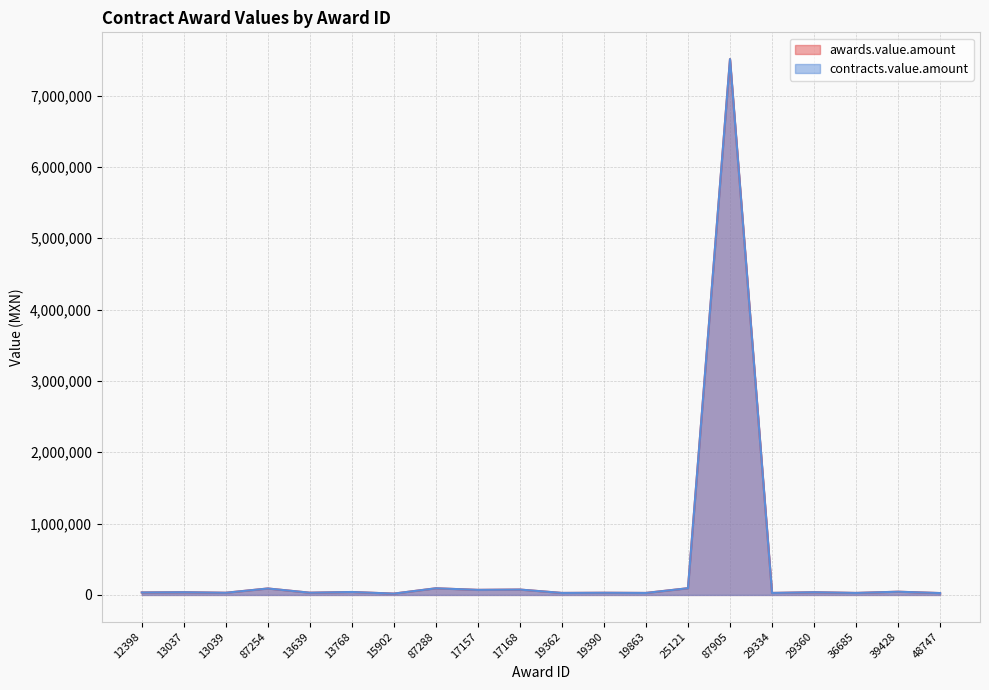

Reading left to right, extract all data points from this chart.

awards.value.amount: 34644.1	38003.0	30436.6	90405.0	31282.0	41226.6	18609.7	93268.0	71001.7	75369.2	28041.1	30436.6	28041.1	94225.2	7510480.0	28041.0	37975.0	28041.0	45221.0	26272.0
contracts.value.amount: 34644.1	38003.0	30436.6	90405.0	31282.0	41226.6	18609.7	93268.0	71001.7	75369.2	28041.1	30436.6	28041.1	94225.2	7510480.0	28041.0	37975.0	28041.0	45221.0	26272.0